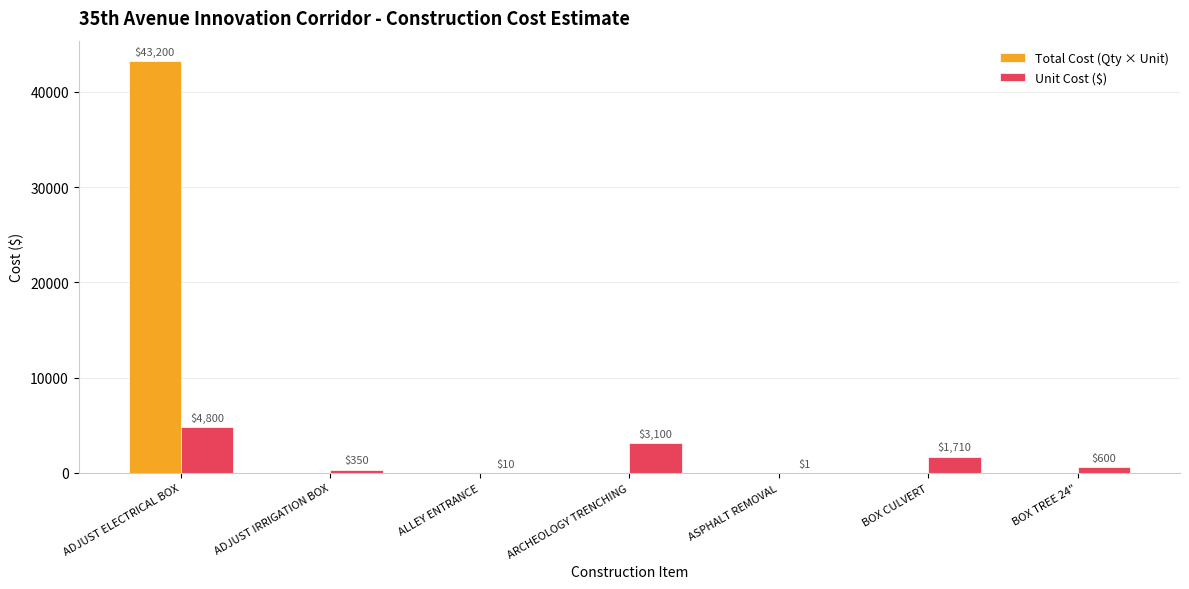

What is the total value across all series at ADJUST ELECTRICAL BOX?

48000